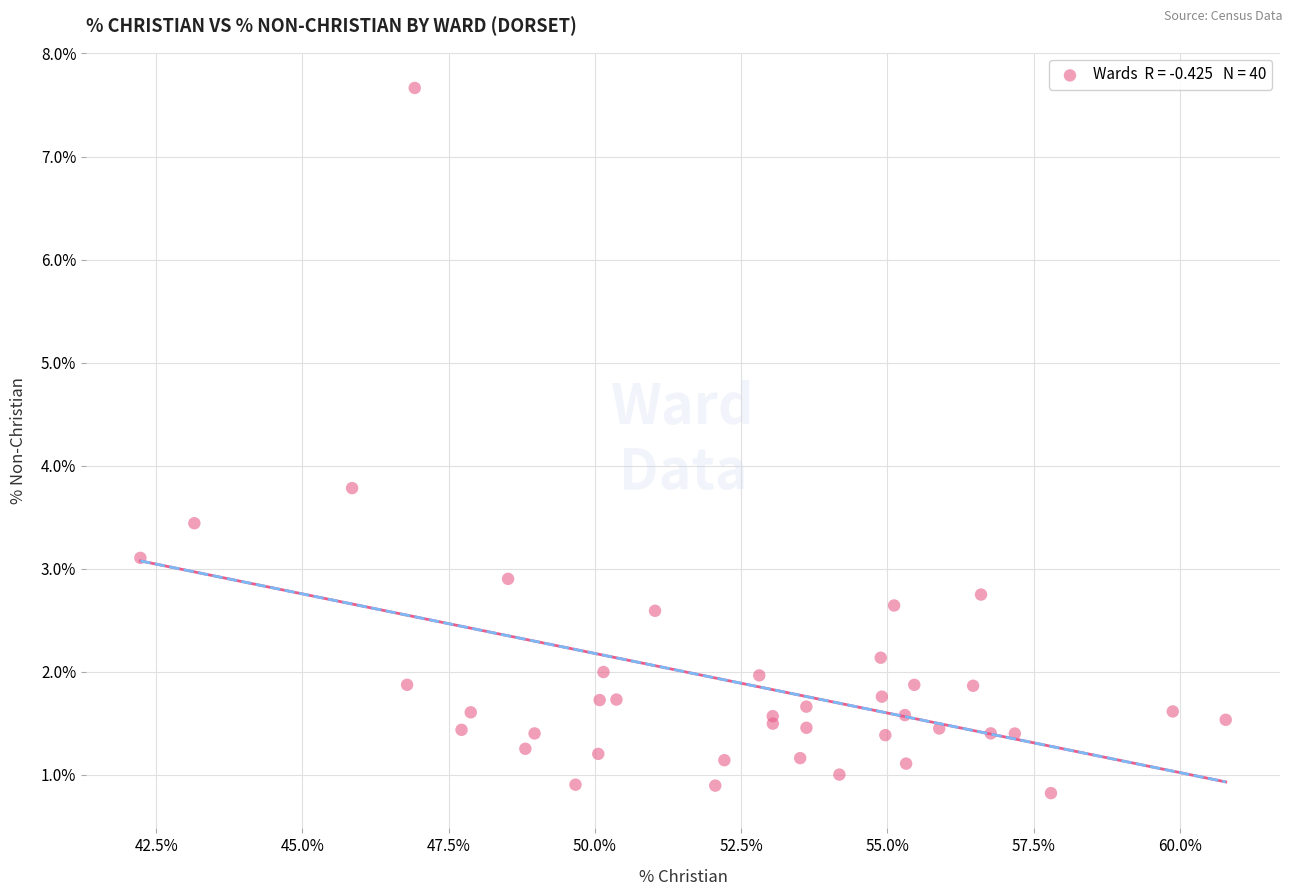

What Y value in the scatter plot is closest to 4?

3.8